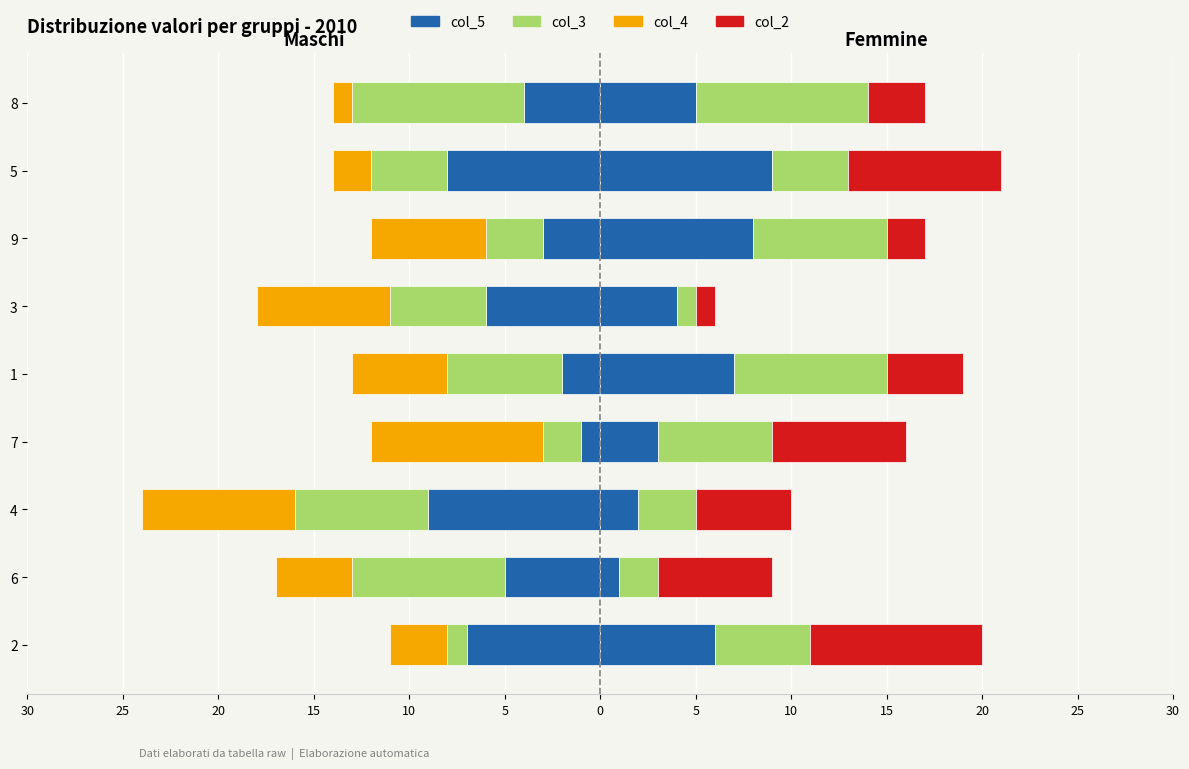

At how many categories does at least one series exceed -7?

9